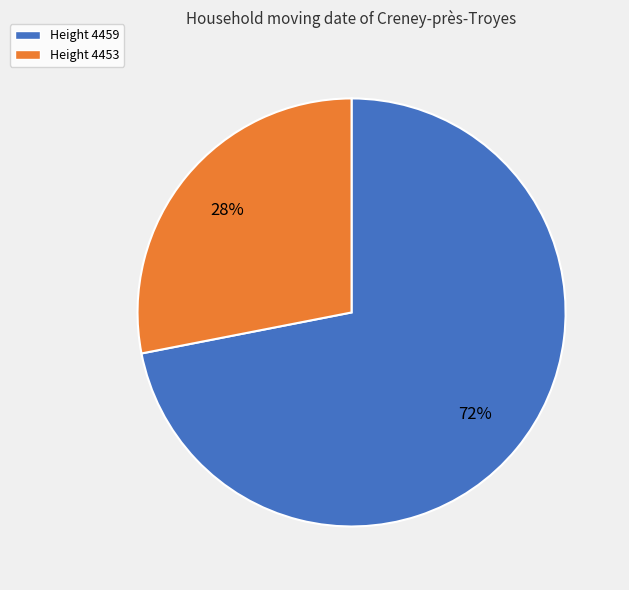

How many segments does this pie chart have?

2